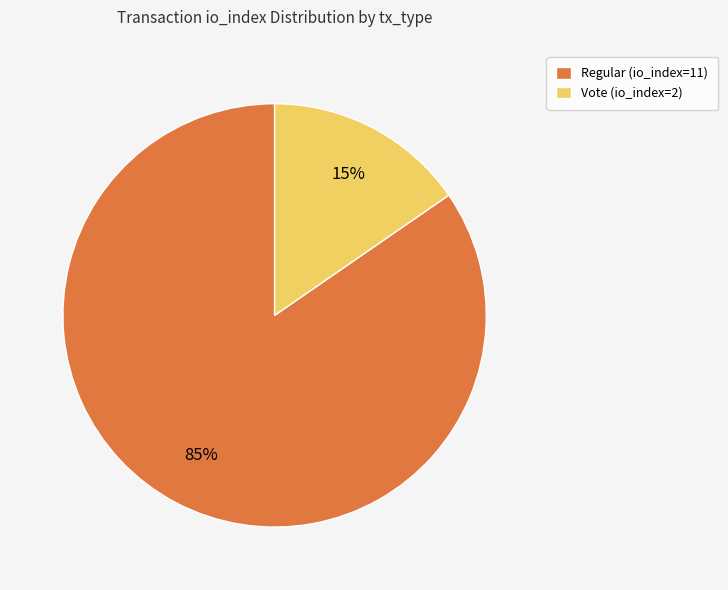

What is the majority slice?

Regular (io_index=11)